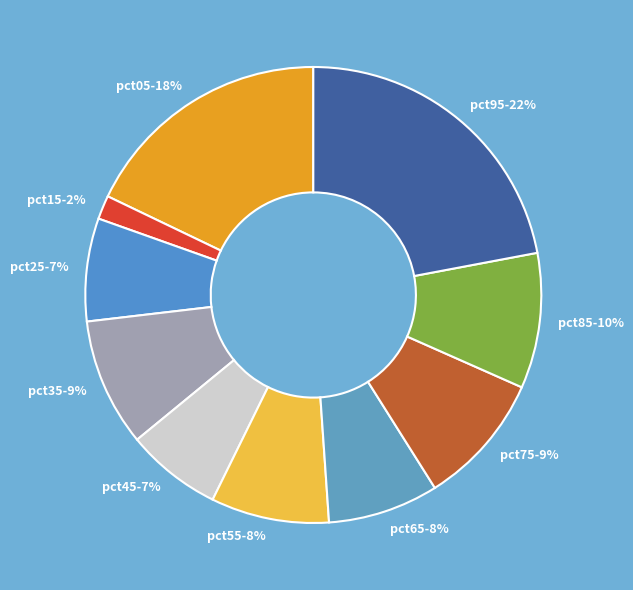

To the nearest percent, what is the average slice percentage?

10%